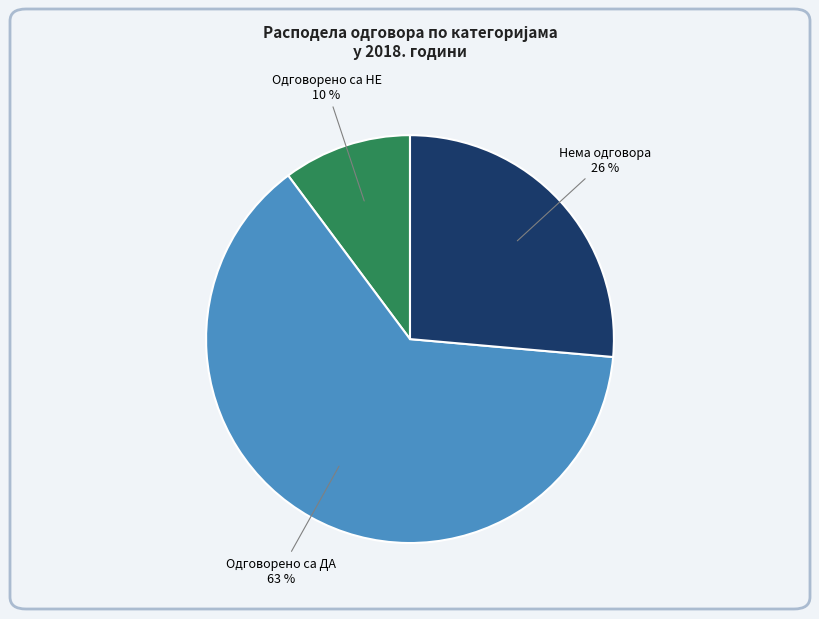

Is there a majority slice in this chart?

Yes